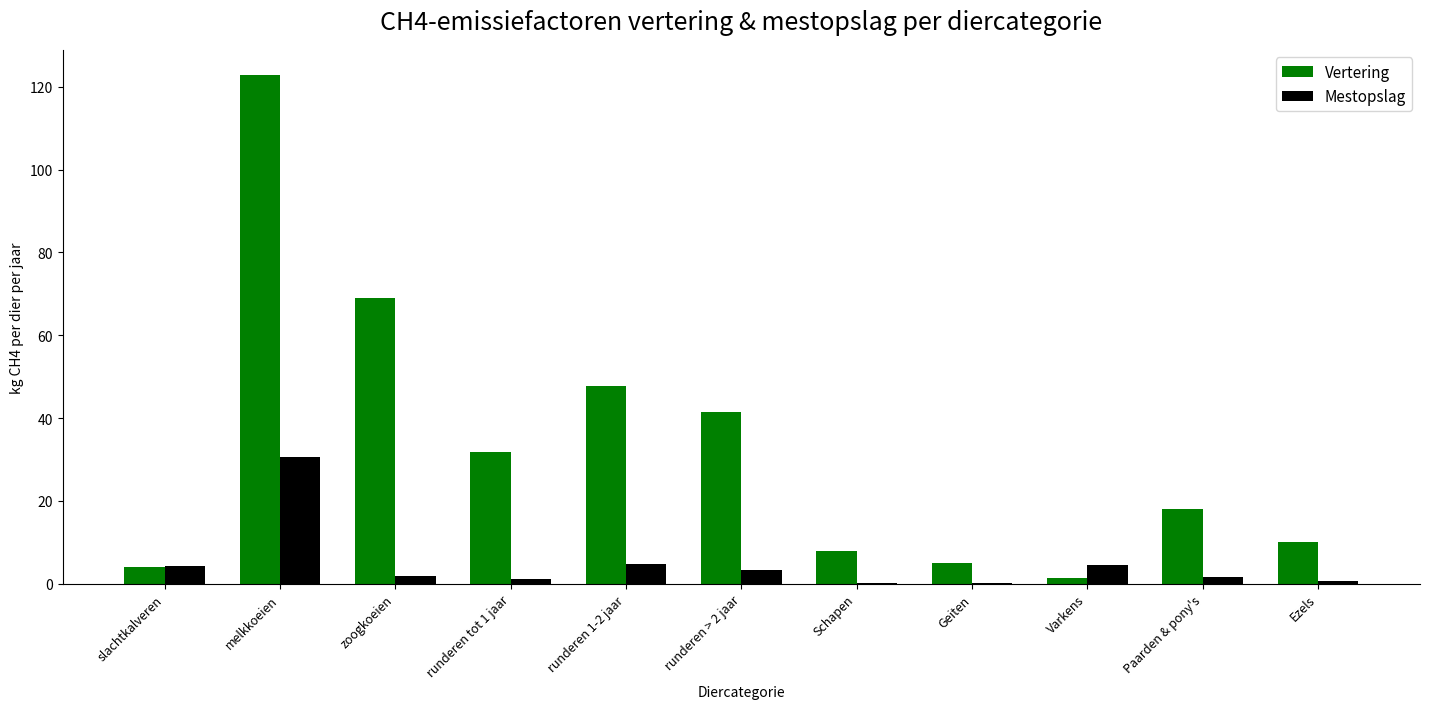

Read the Mestopslag value at Varkens.

4.5